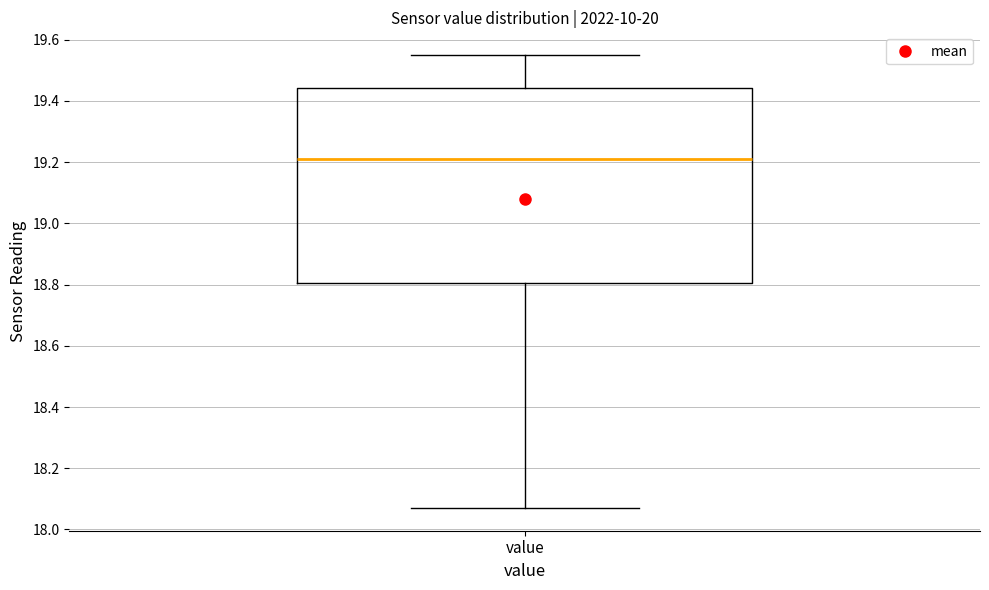

Transcribe this box plot: give where the median line is, the range the box spans, and where the two whiskers end, as read against the y-axis. The values are not printed on the chart, so give them approximately, as read against the axis.

median 19.22, box 18.80 to 19.44, whiskers 18.08 to 19.56